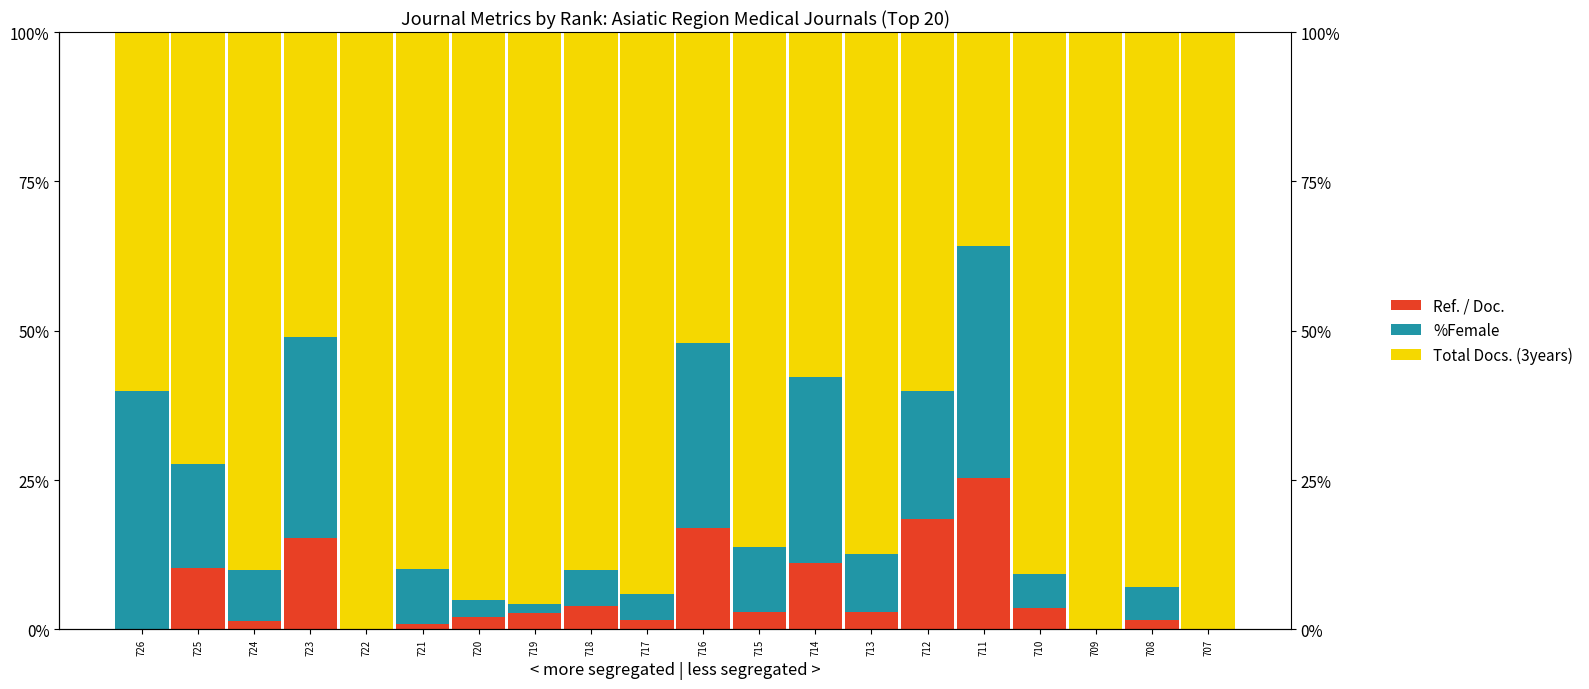

How many data points in Total Docs. (3years) are above 90?

10